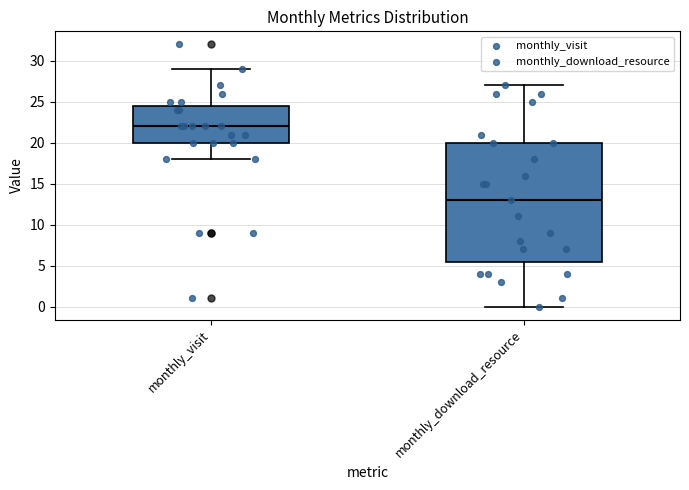

Reading left to right, read every box against the y-axis: the position of its median line, the range the box covers, and the ends of its whiskers. The values are not printed on the chart, so give them approximately, as read against the axis.

monthly_visit: median 22.0, box 20.0 to 24.5, whiskers 18.0 to 29.0
monthly_download_resource: median 13.0, box 5.5 to 20.0, whiskers 0.0 to 27.0